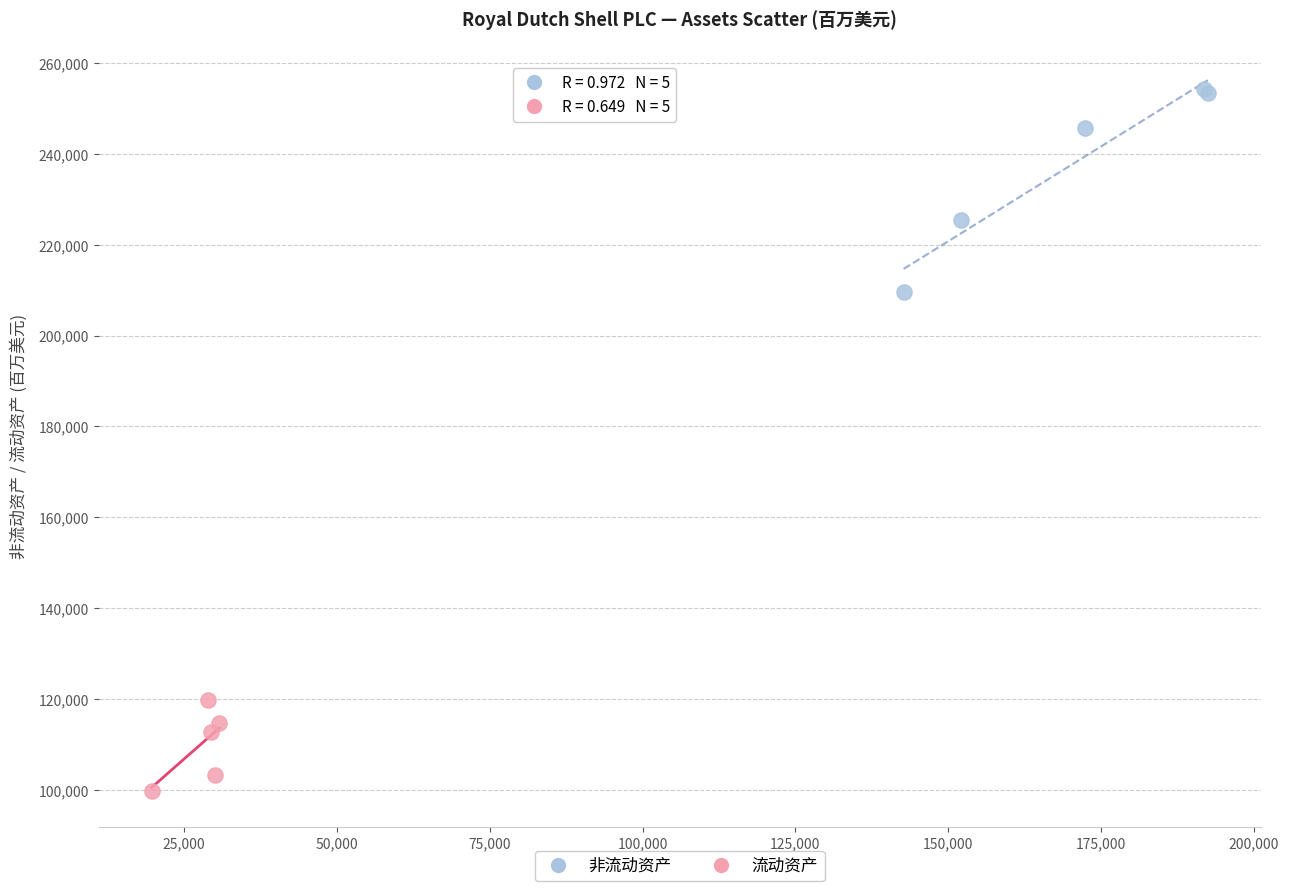

Which series has the widest spread of Y values?

非流动资产